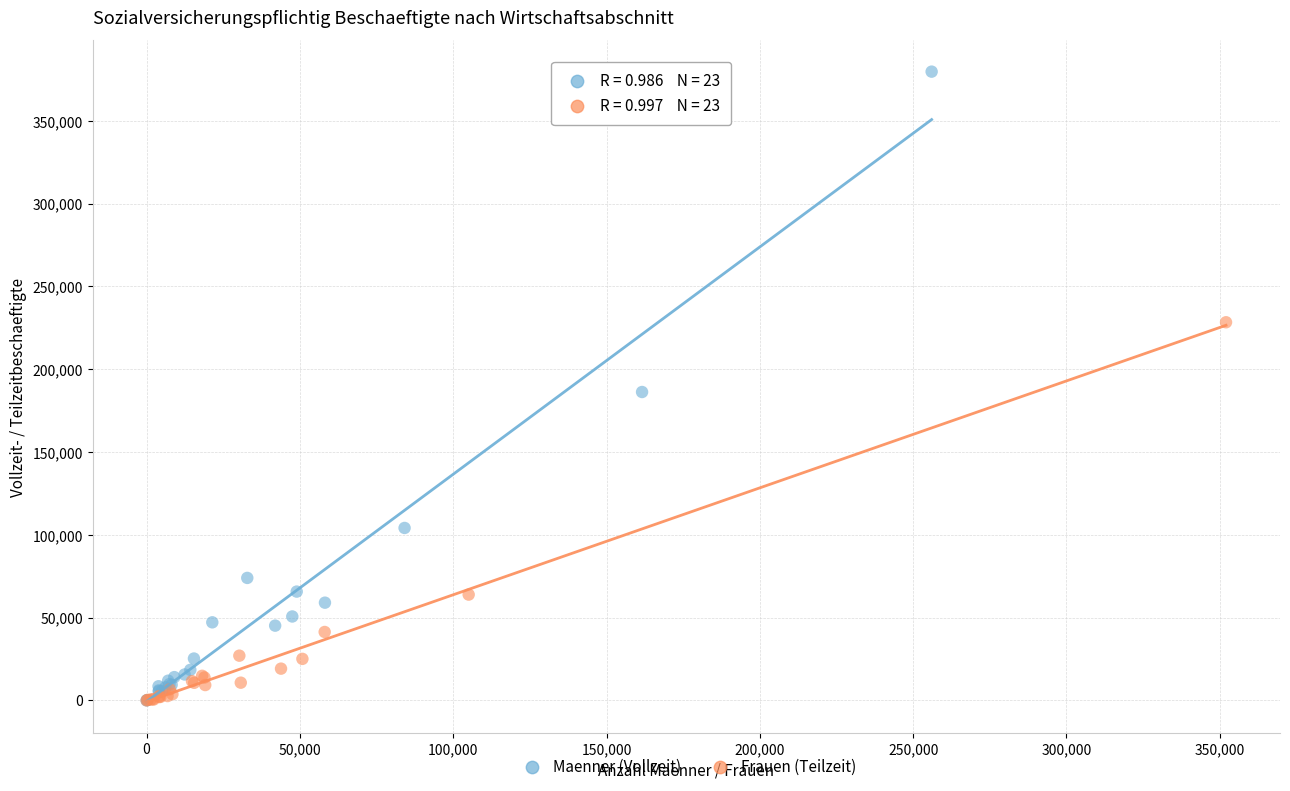

Which series contains the highest Y value?

Maenner (Vollzeit)